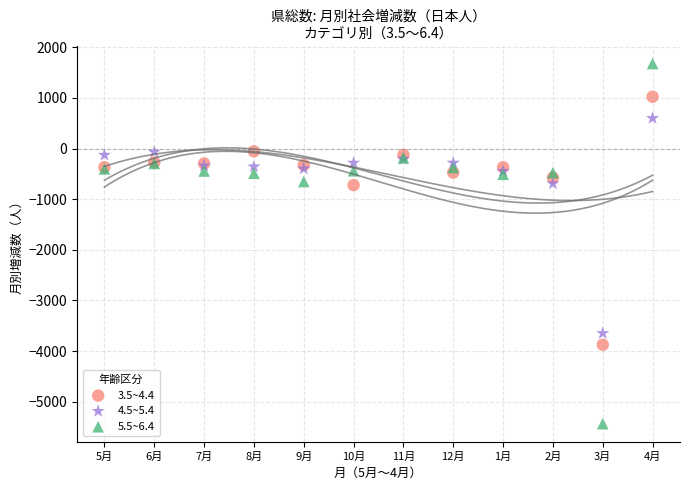

Which series reaches the maximum Y coordinate?

5.5~6.4